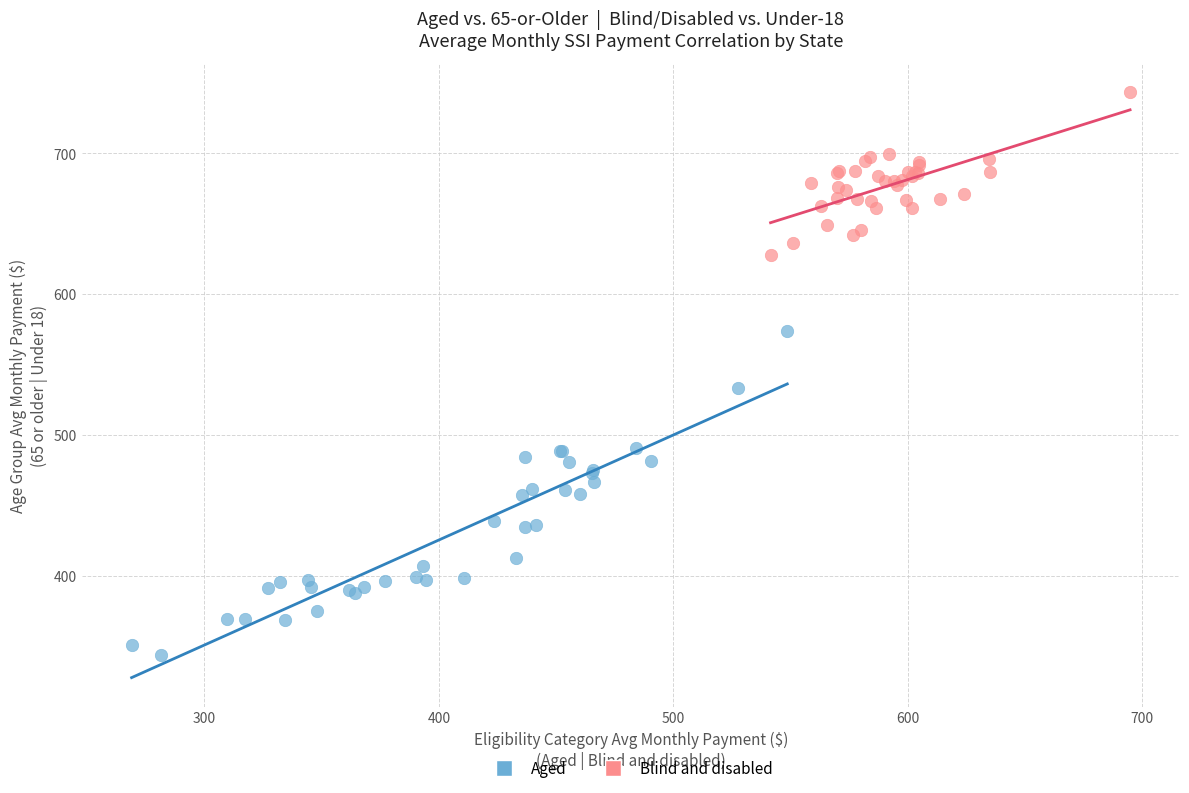

Which series reaches the maximum Y coordinate?

Blind and disabled